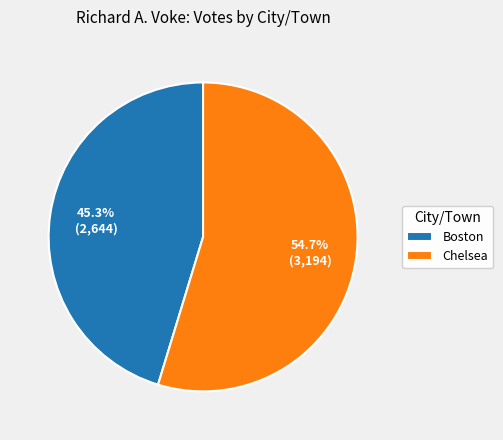

Count the number of slices in the pie.

2